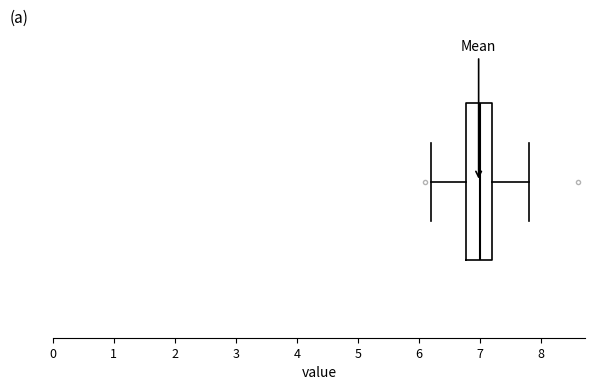

Transcribe this box plot: give where the median line is, the range the box spans, and where the two whiskers end, as read against the x-axis. The values are not printed on the chart, so give them approximately, as read against the axis.

median 7.0, box 6.8 to 7.2, whiskers 6.2 to 7.8